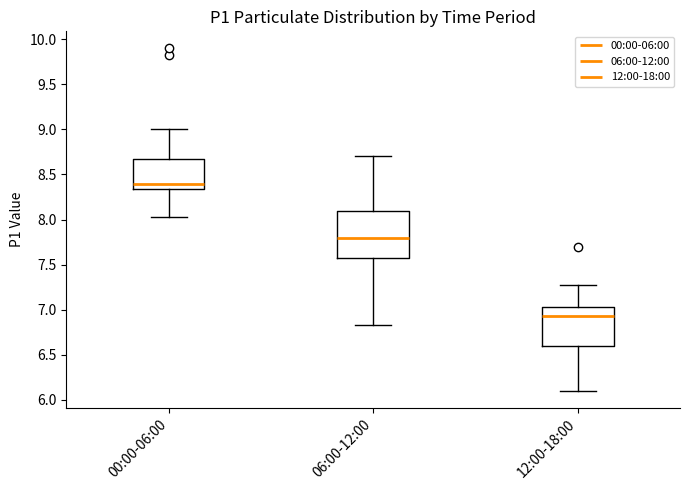

Which box has the highest median line?

00:00-06:00